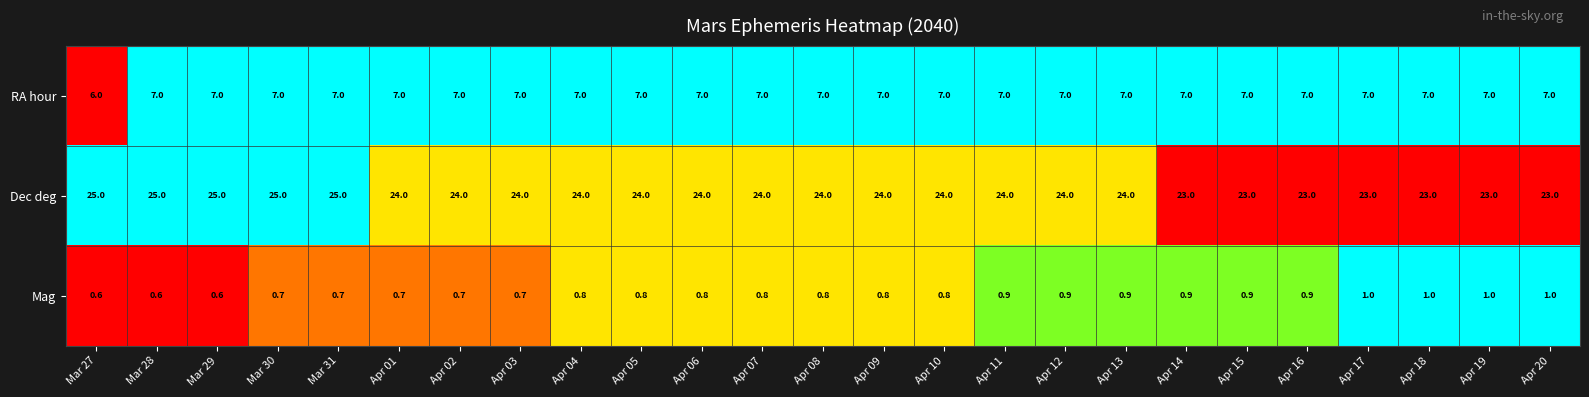

What is the smallest value displayed?

0.6